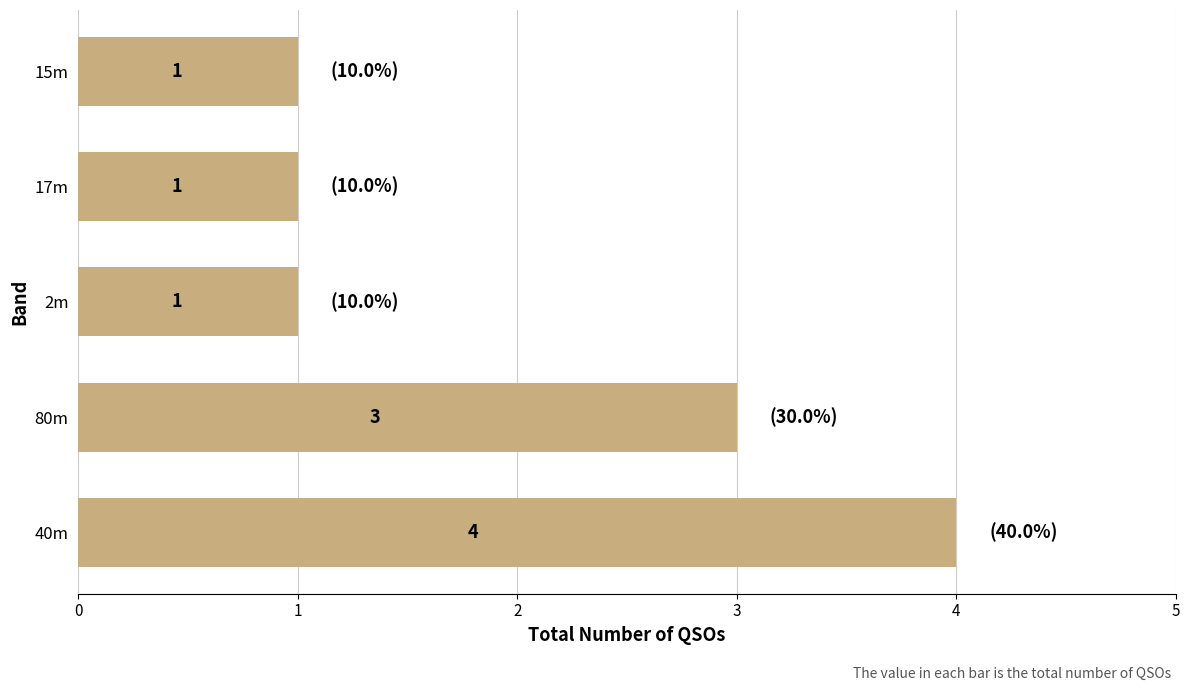

True or false: the data shows 1 at 15m.

True